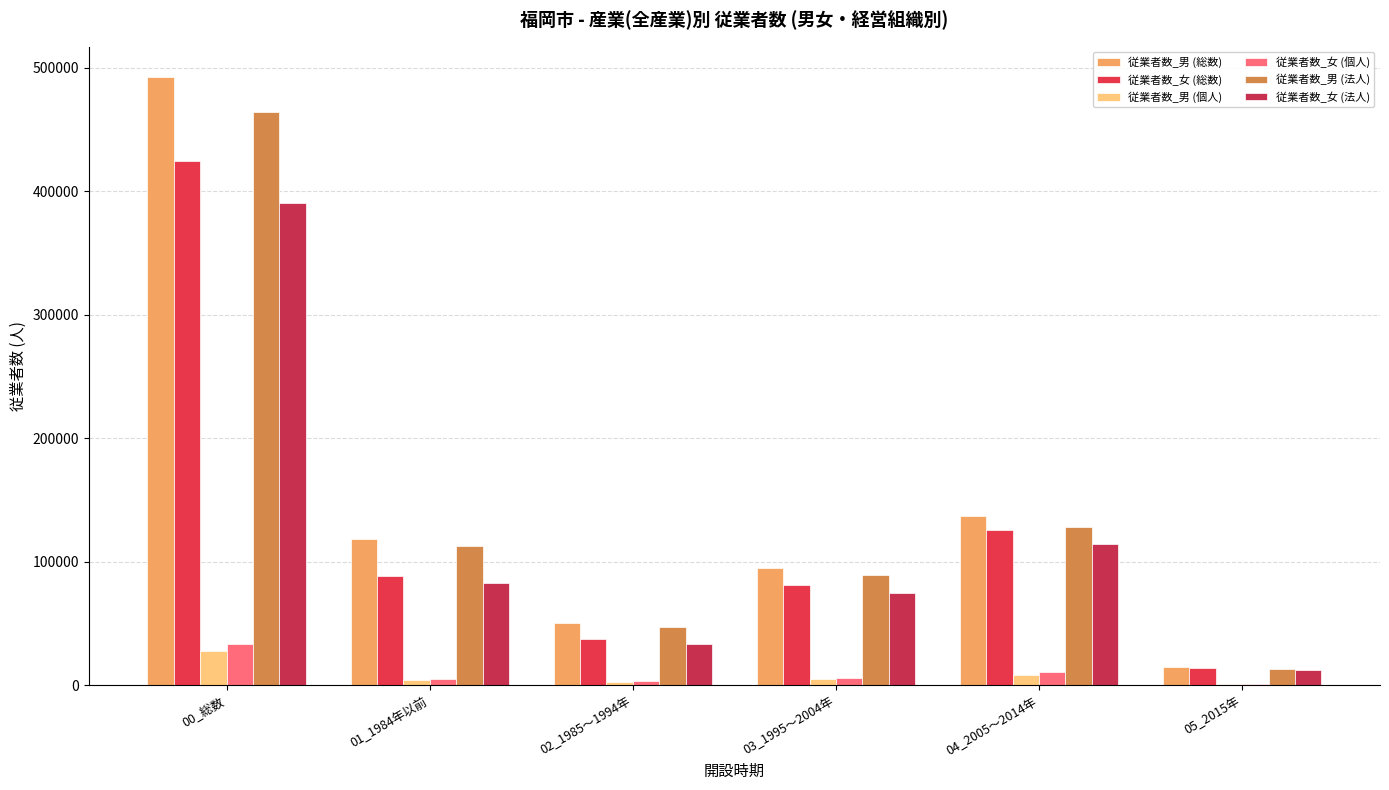

Count the number of data series in this chart.

6